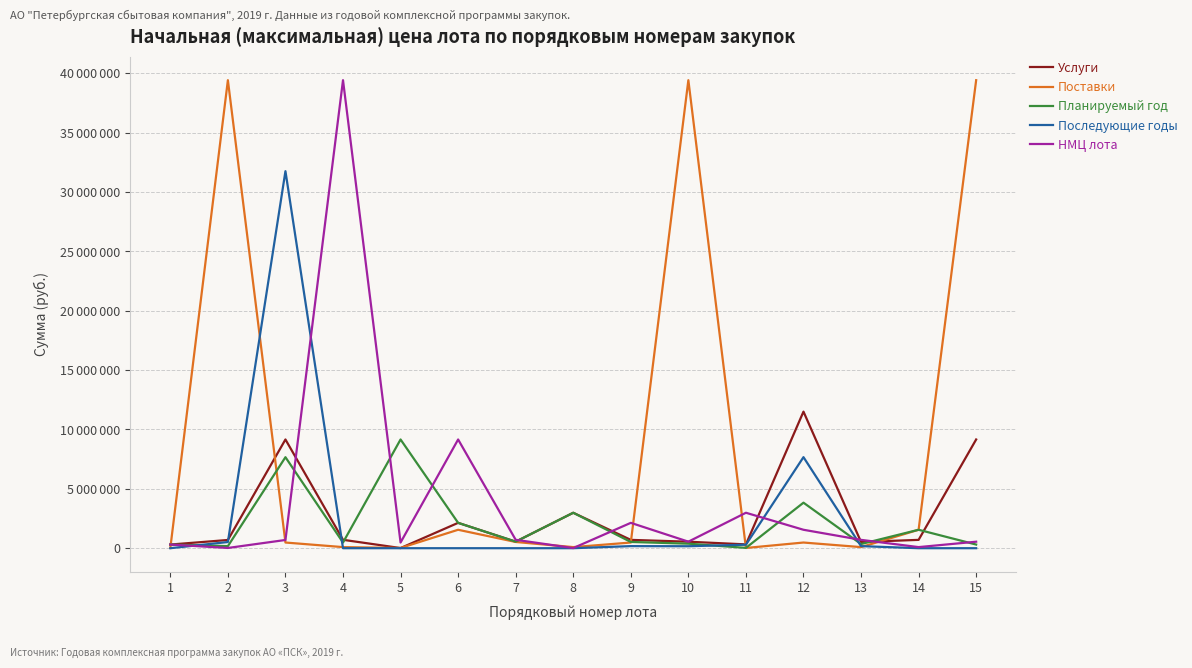

What is the value of the НМЦ лота point at the 1st from the left?

307243.3